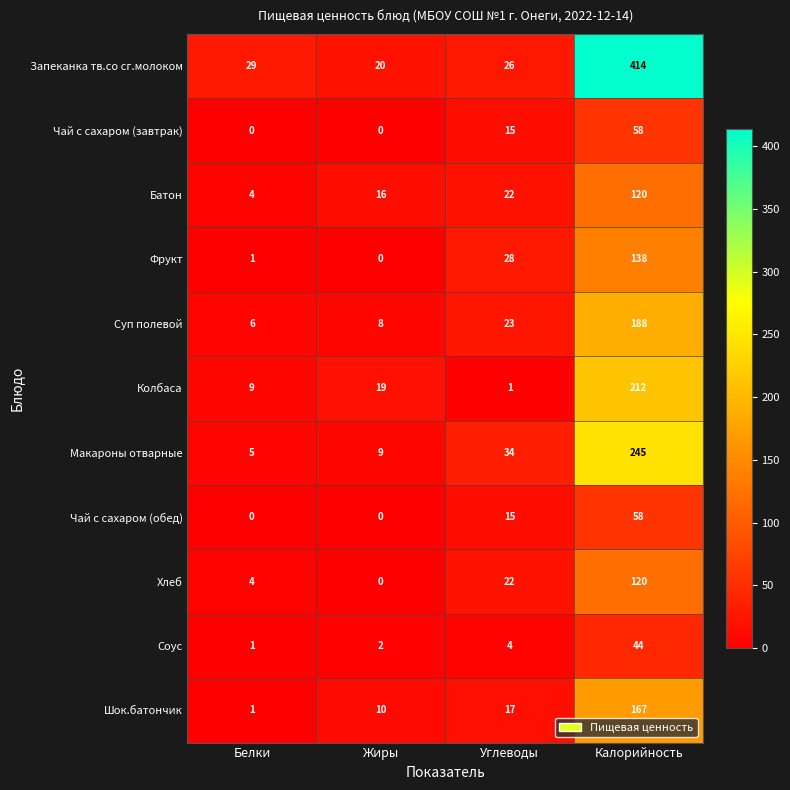

What is the greatest value displayed?

414